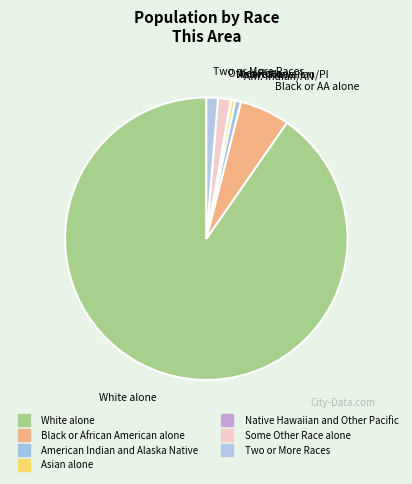

Which slice represents more than half of the pie?

White alone